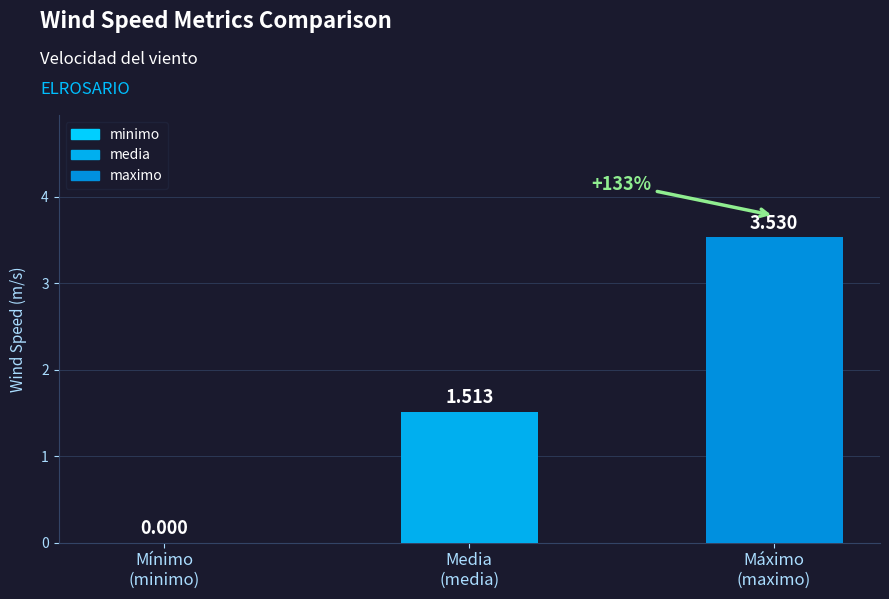

How many values are above zero?

2